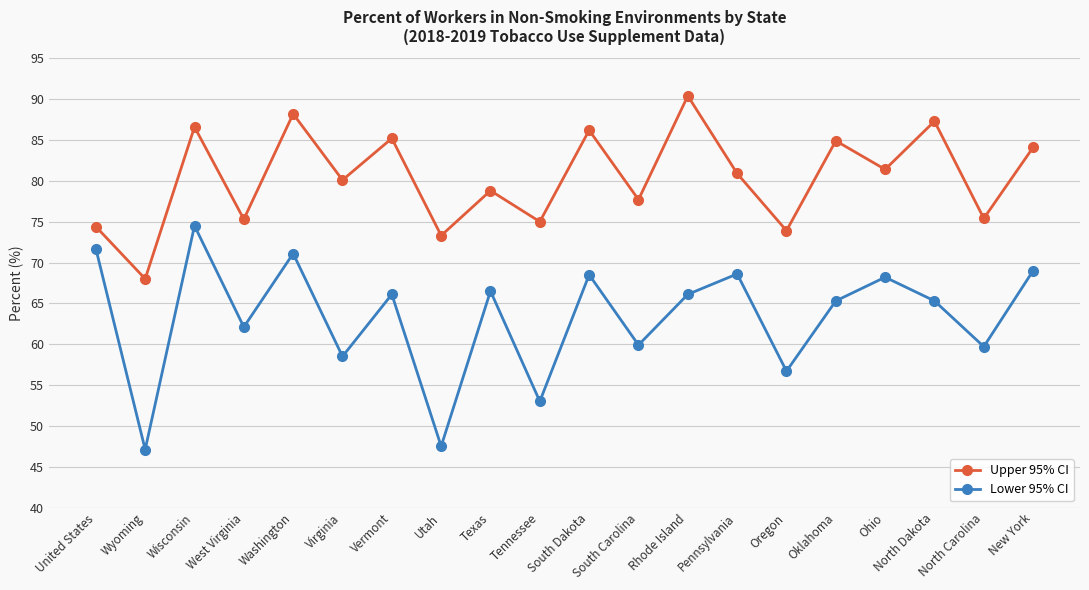

Rank the series by their average value, from highest to lowest.

Upper 95% CI, Lower 95% CI